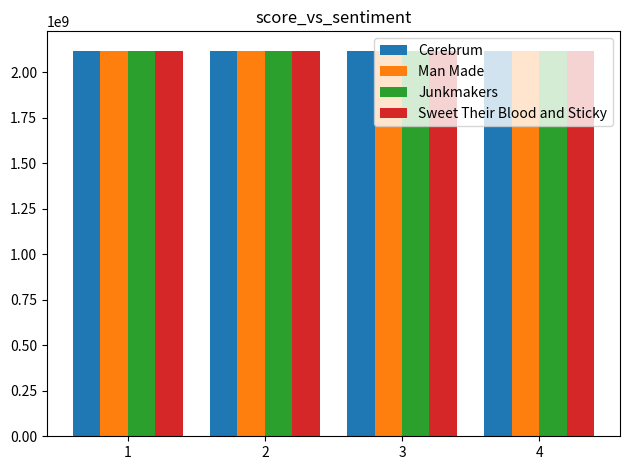

What is the spread (max minus min) of values at 1?

25935